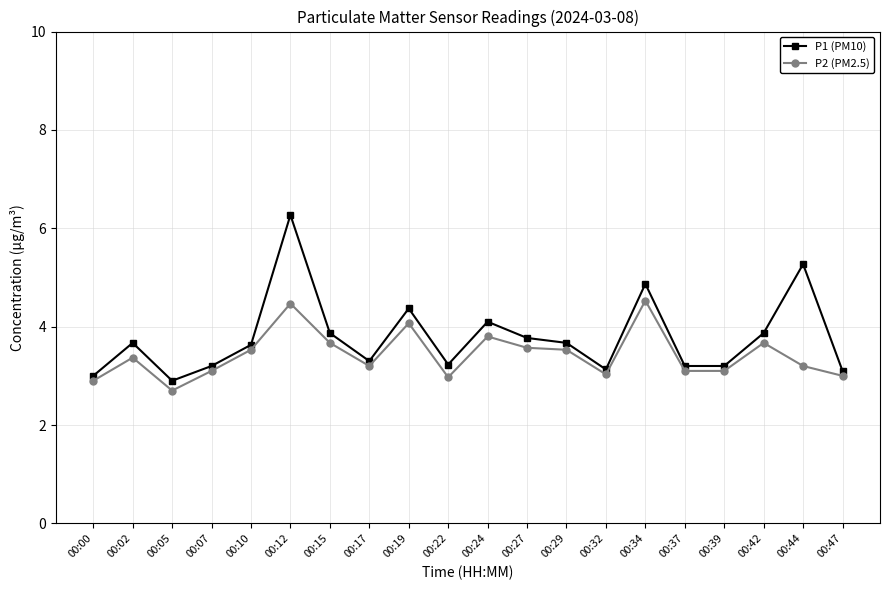

True or false: P2 (PM2.5) has a value of 3.4 at 00:02.

True